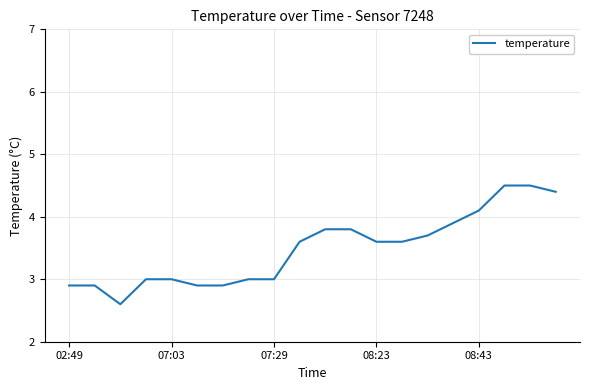

What is the maximum value shown in the chart?

4.5